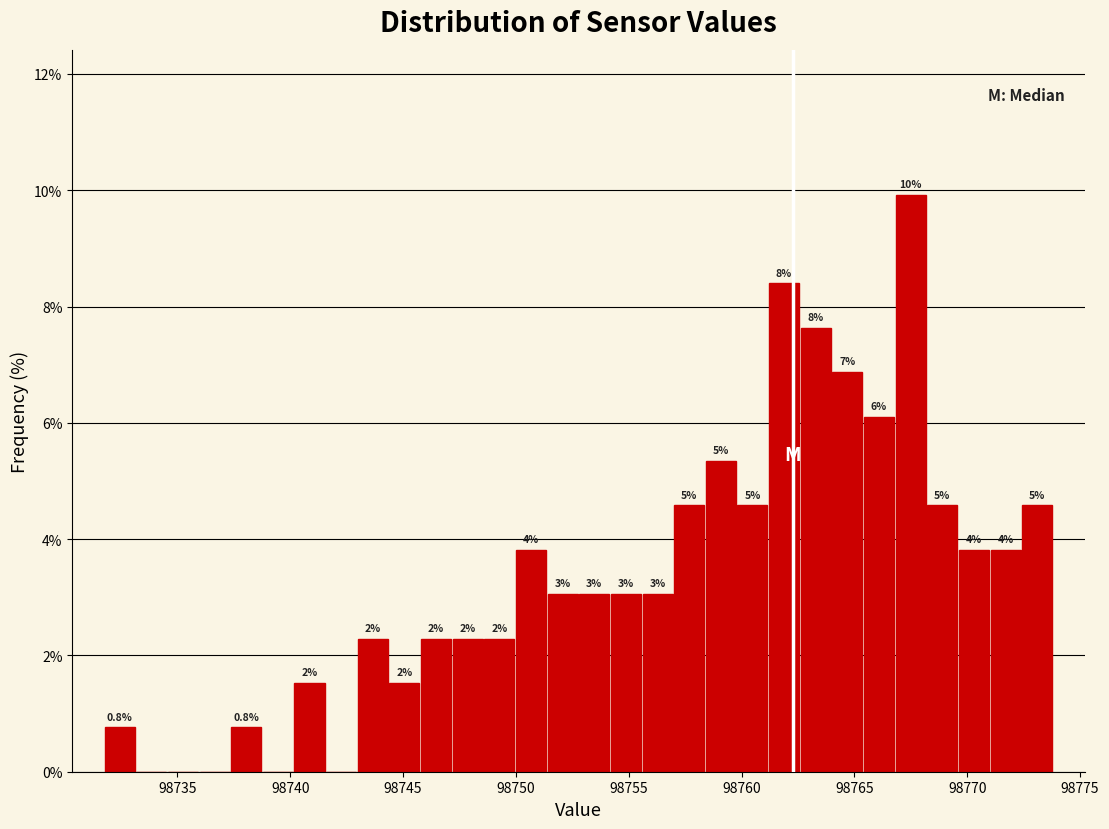

Read against the x-axis, roughly where is the centre of the tallest bar?

98767.5